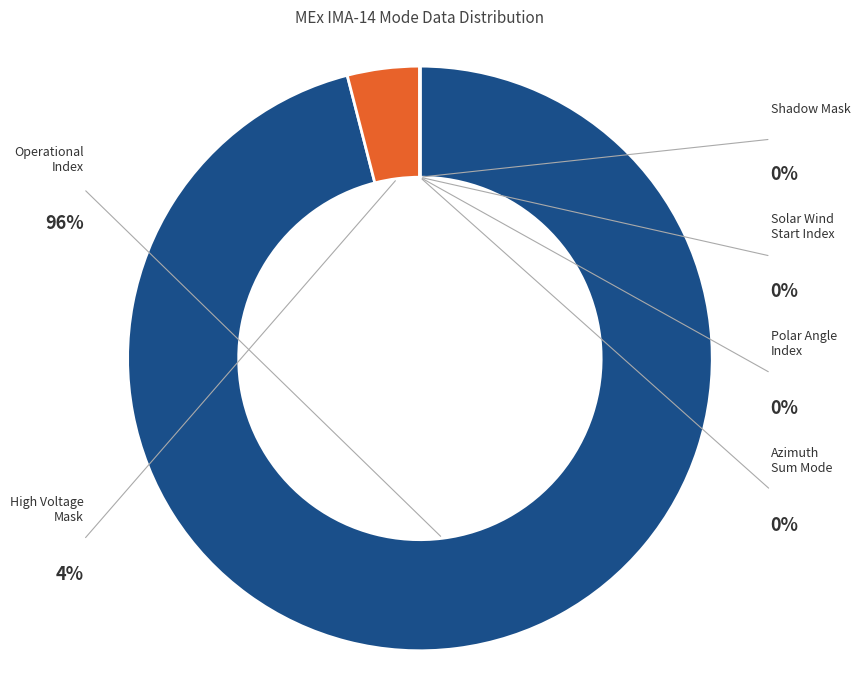

The Shadow Mask slice represents 0% of the pie. True or false?

True